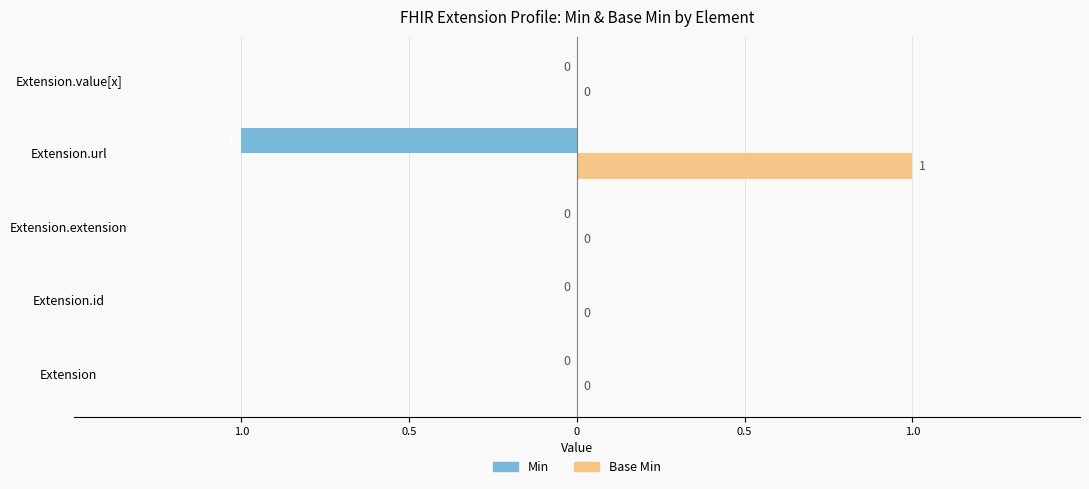

Reading left to right, list all the values displayed in this chart.

Min: 0	0	0	-1	0
Base Min: 0	0	0	1	0